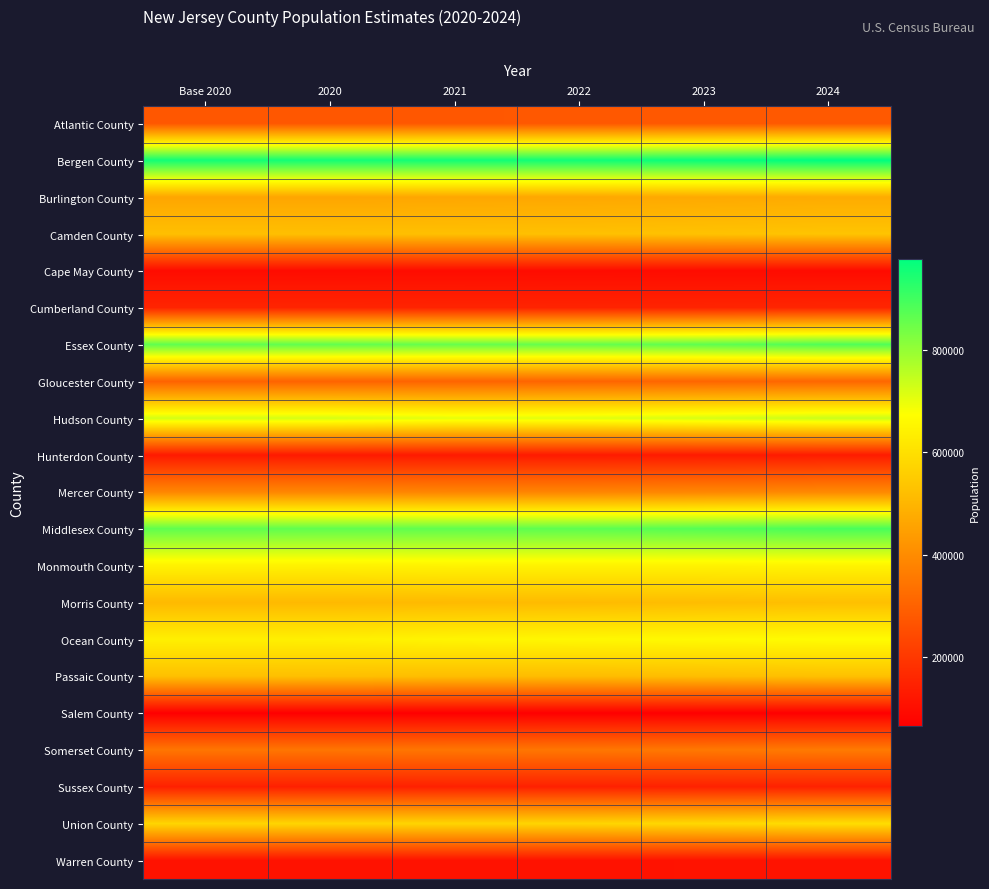

At which category is the sum across all series the highest?

2024